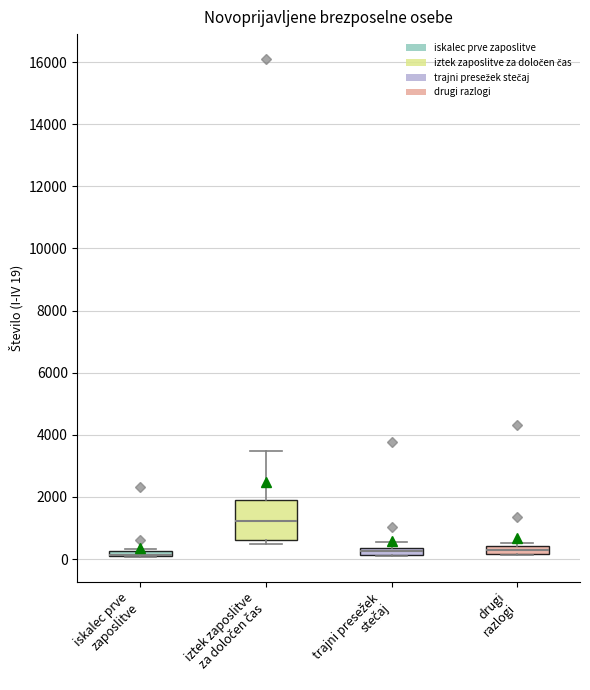

Which box is the tallest, from its lower edge to its upper edge?

iztek zaposlitve za določen čas